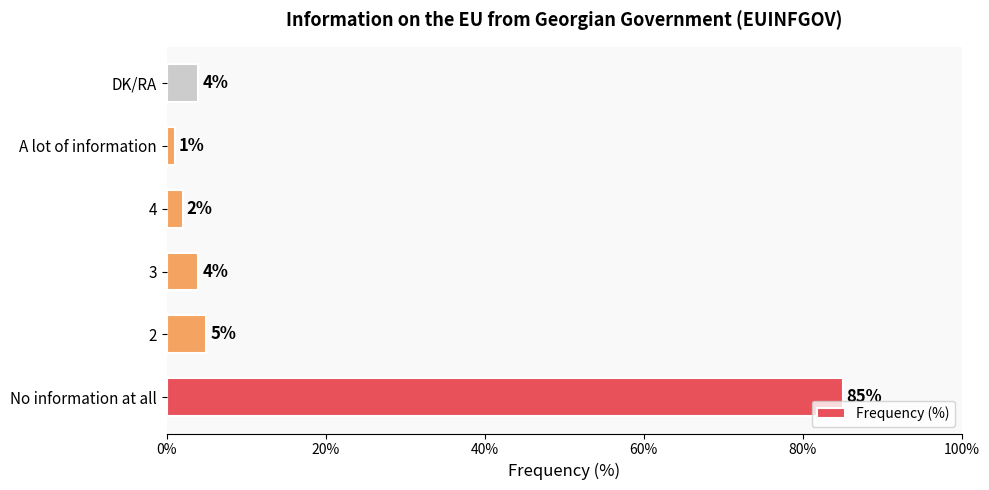

Which label corresponds to the smallest value in the chart?

A lot of information